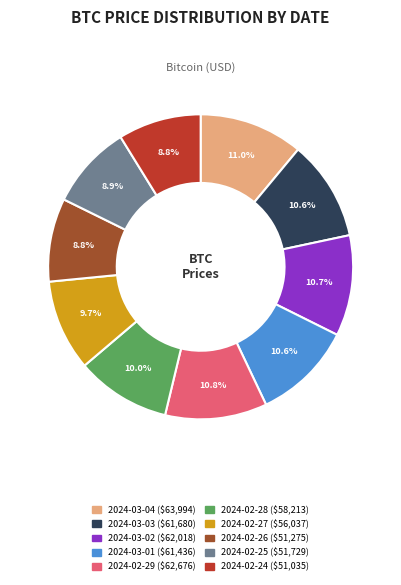

What percentage is the 2024-03-03 slice, to the nearest percent?

11%